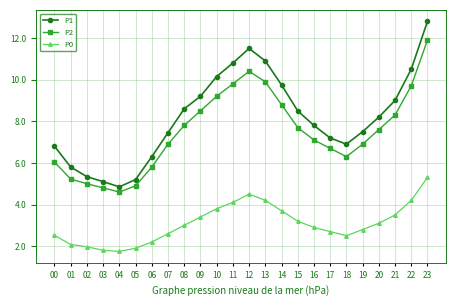

Rank the series at 12 from highest to lowest value.

P1, P2, P0